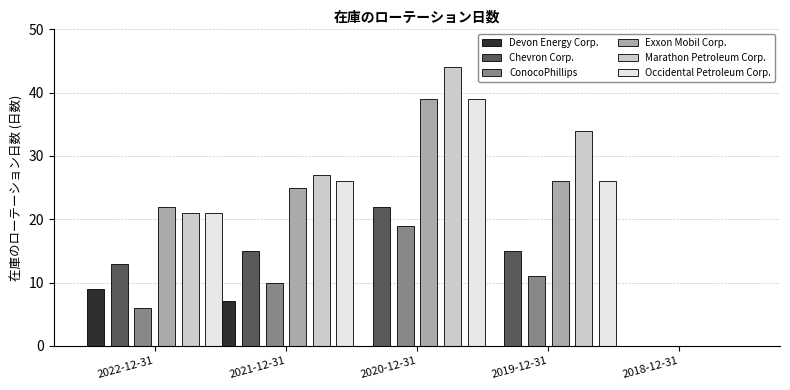

The Devon Energy Corp. series shows 15 at 2022-12-31. True or false?

False